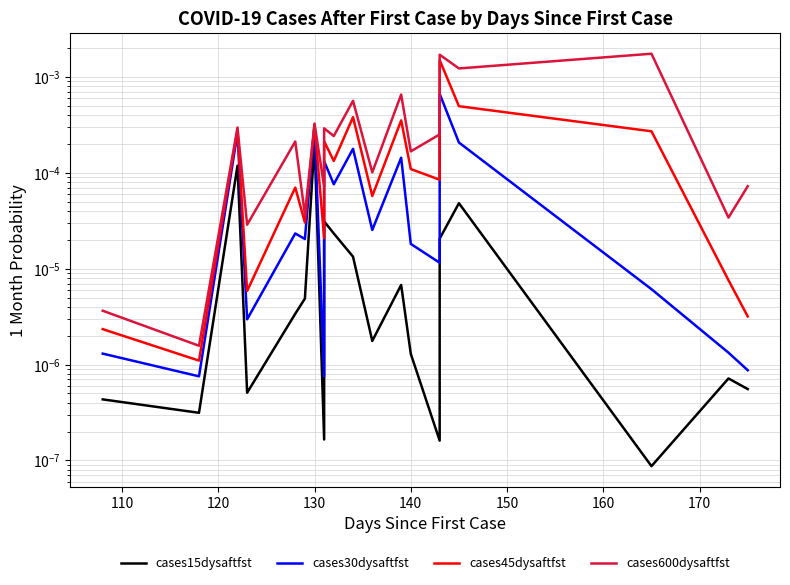

What are all the series names shown in the legend?

cases15dysaftfst, cases30dysaftfst, cases45dysaftfst, cases600dysaftfst